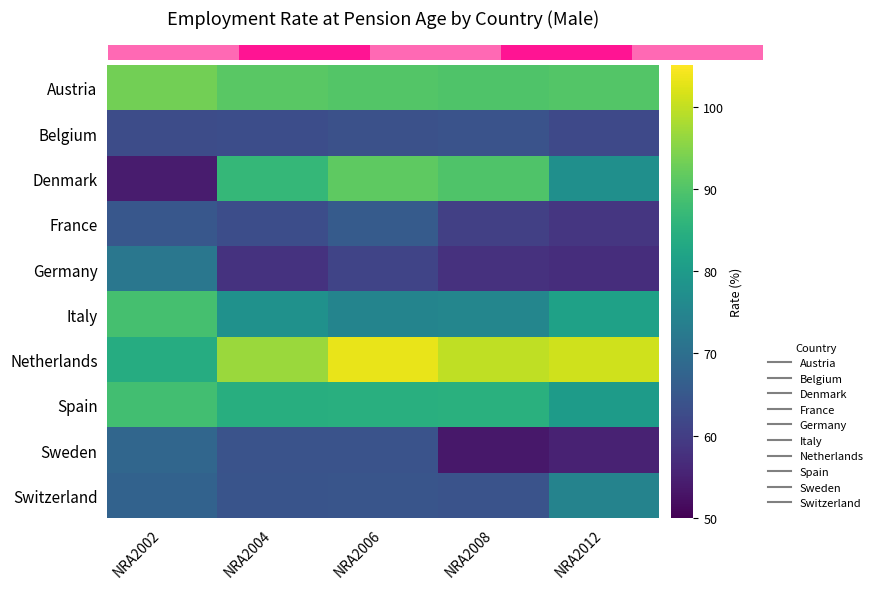

The Germany series shows 17.2 at NRA2002. True or false?

False